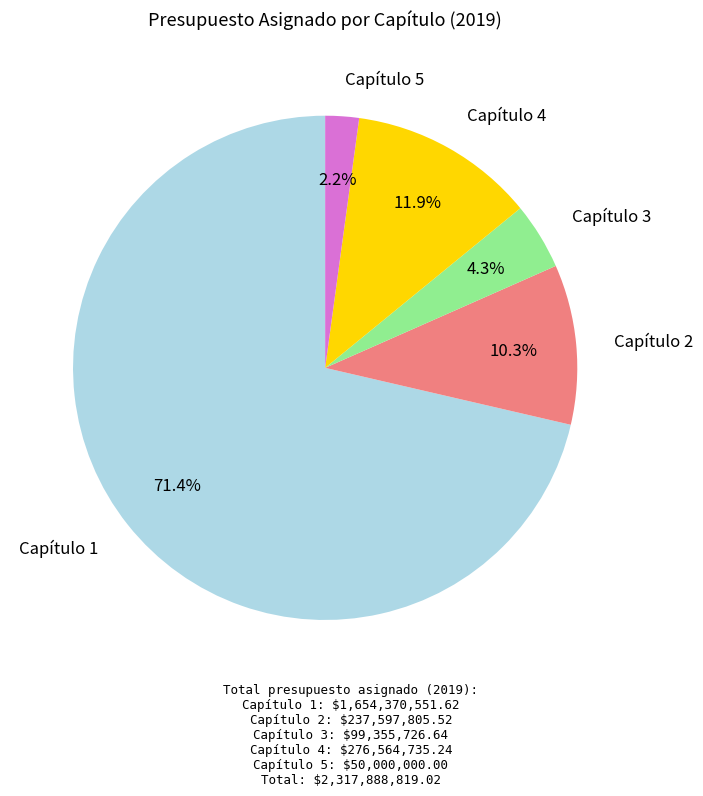

Is there any slice that represents more than half of the pie?

Yes